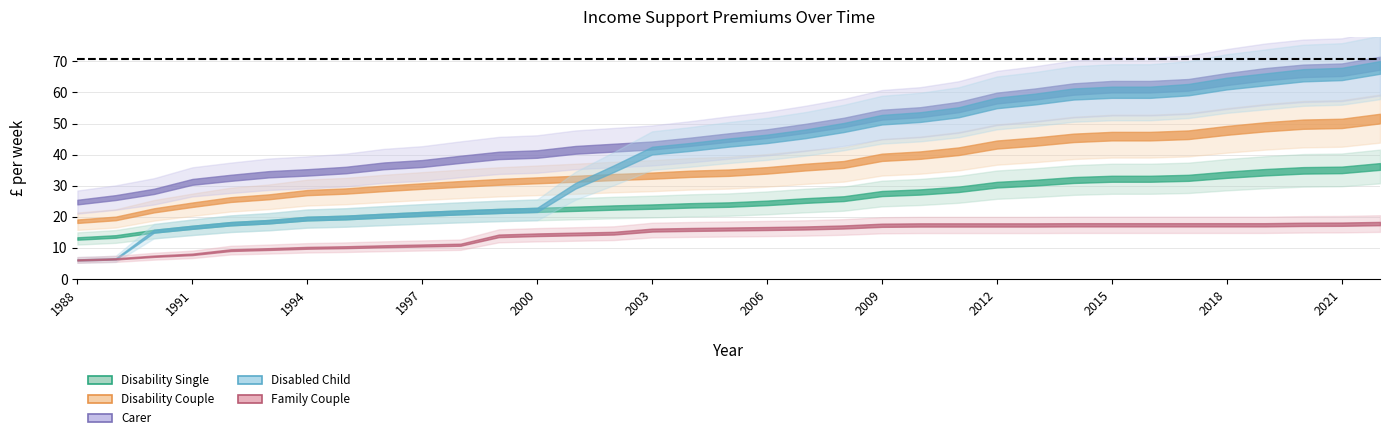

Rank the series at 1994 from lowest to highest value.

Family Couple, Disability Single, Disabled Child, Disability Couple, Carer